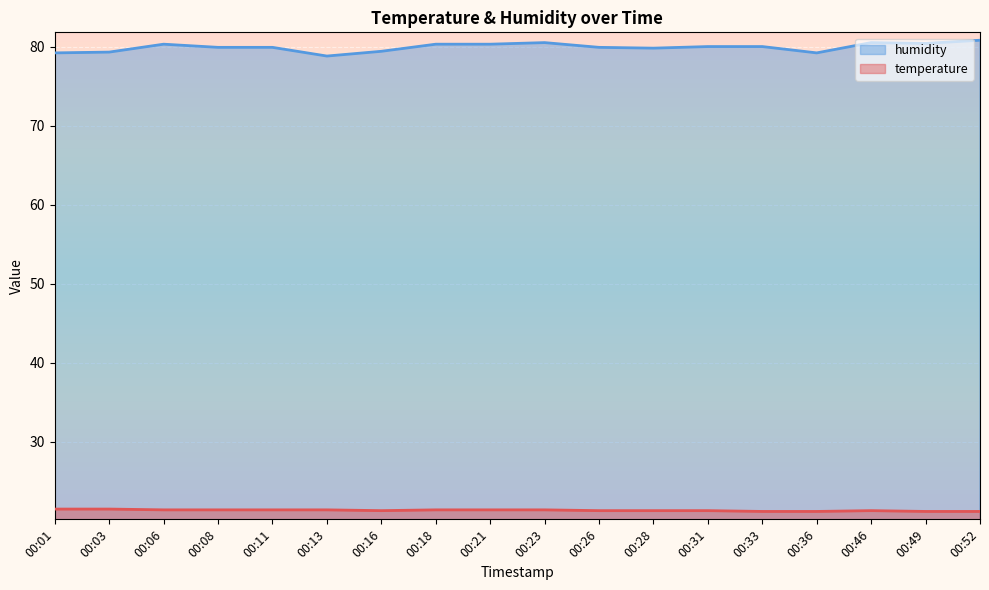

Rank the series by their maximum value, from highest to lowest.

humidity, temperature